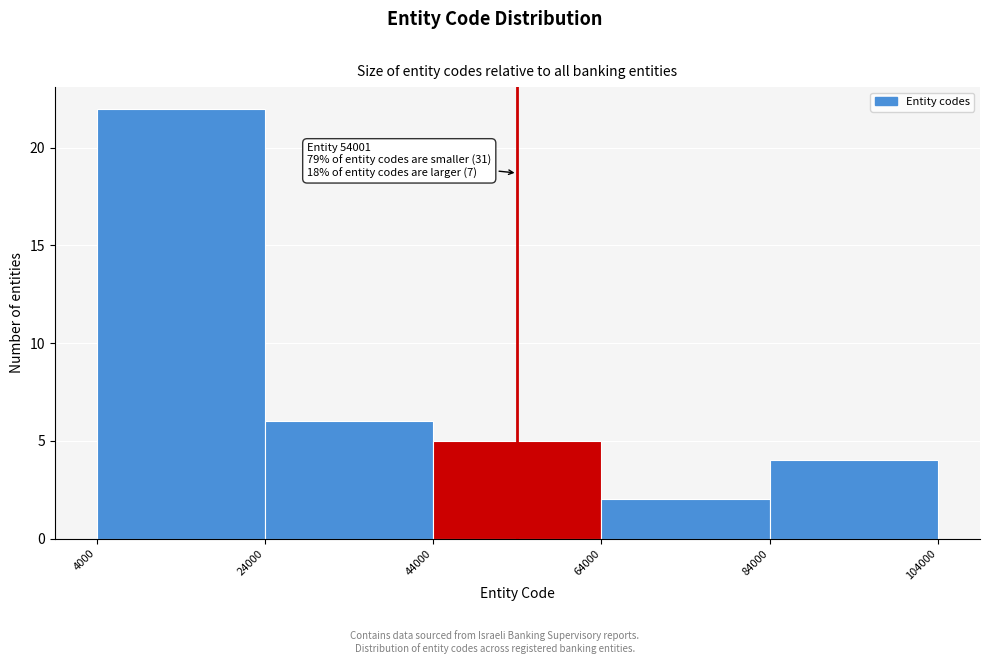

Which range on the x-axis has the tallest bar?

4000 to 24000